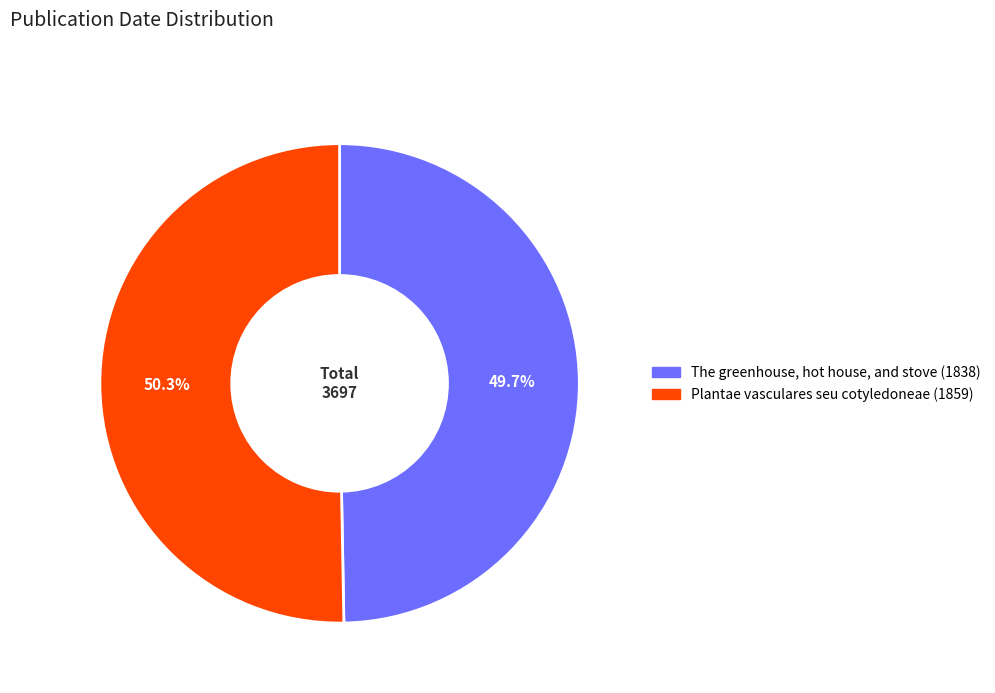

How many slices are in this pie chart?

2